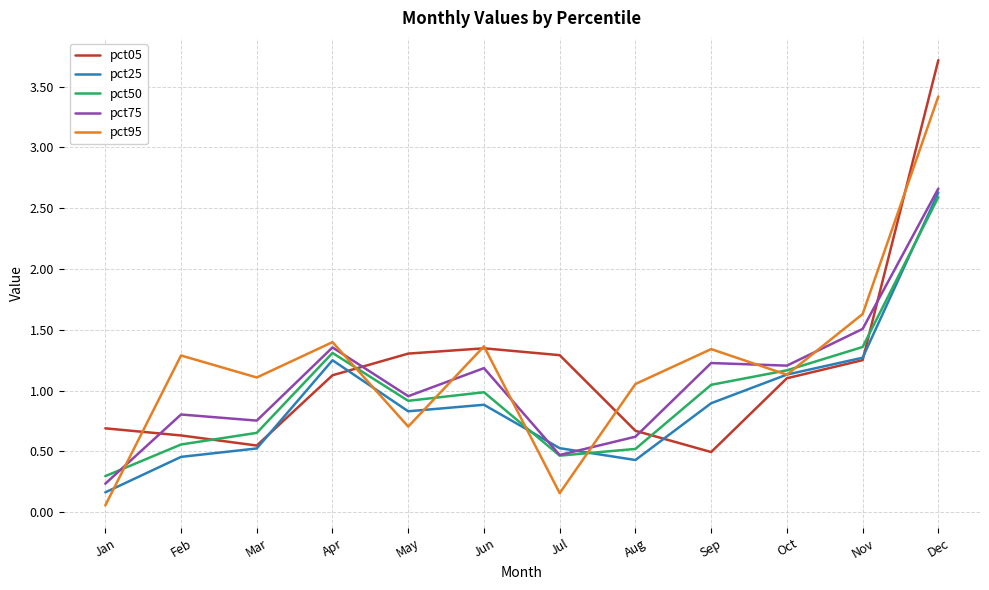

What are all the series names shown in the legend?

pct05, pct25, pct50, pct75, pct95